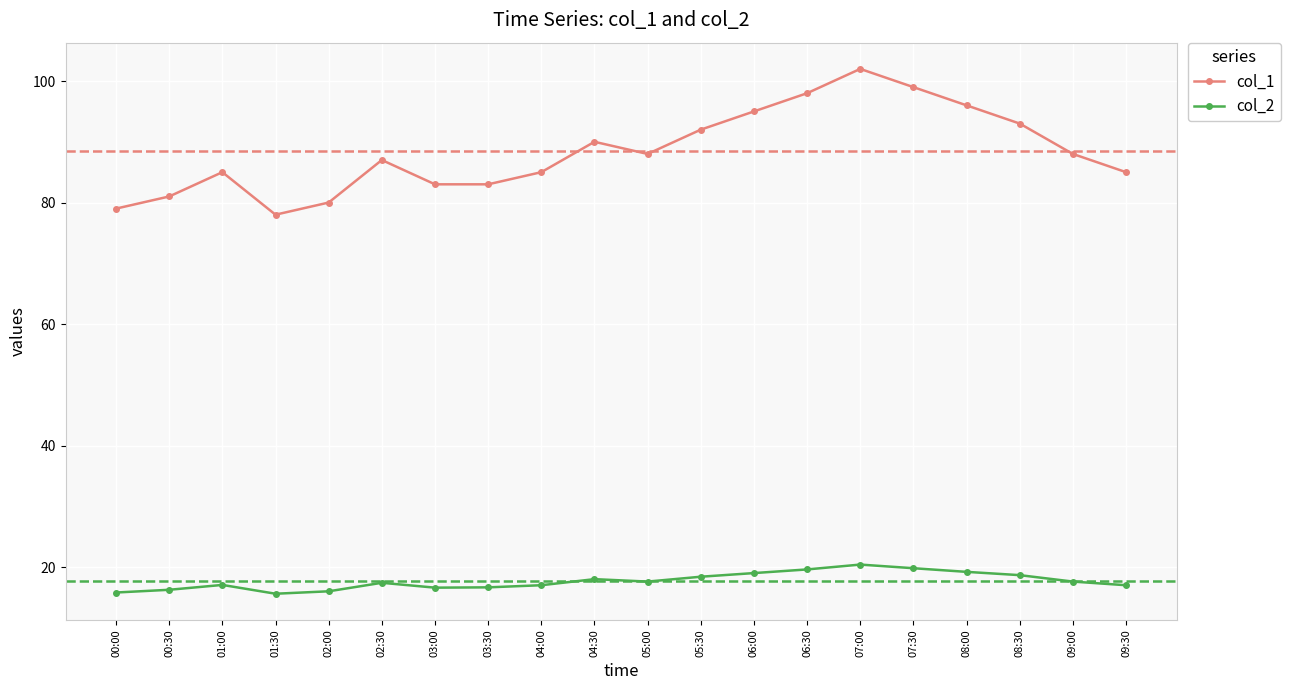

The col_2 series shows 17.0 at 04:00. True or false?

True